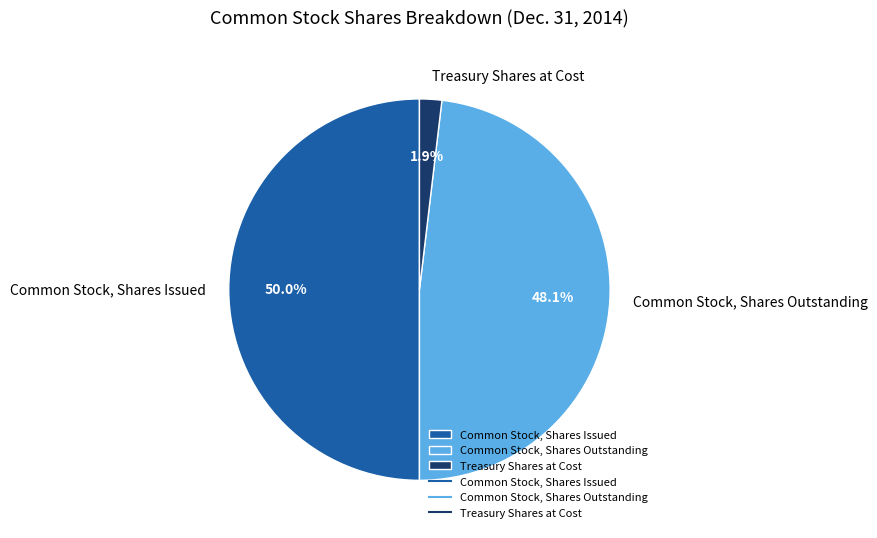

How many slices are in this pie chart?

3